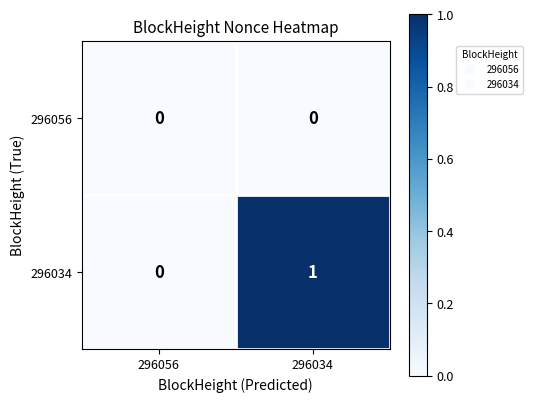

Which series changed the most between 296056 and 296034?

296034